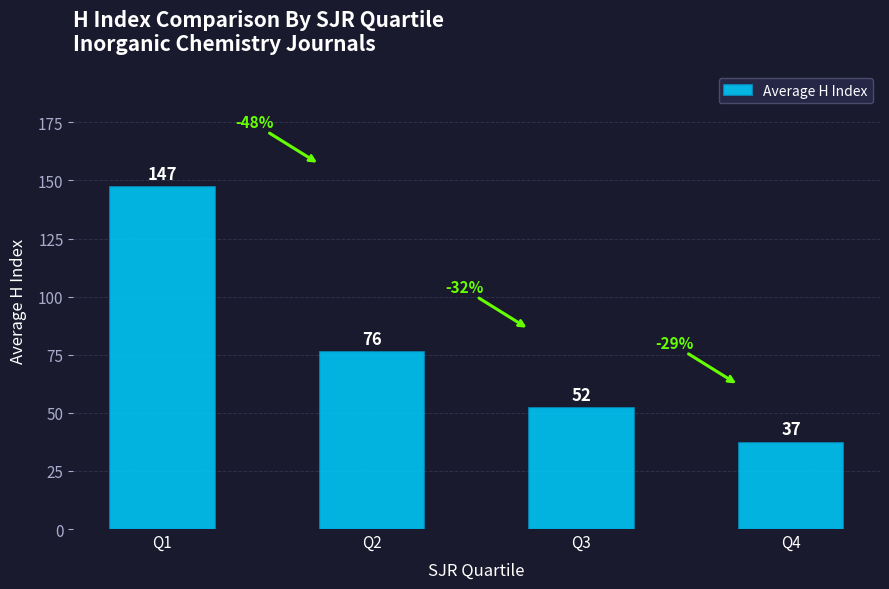

The value at Q4 is 65. True or false?

False